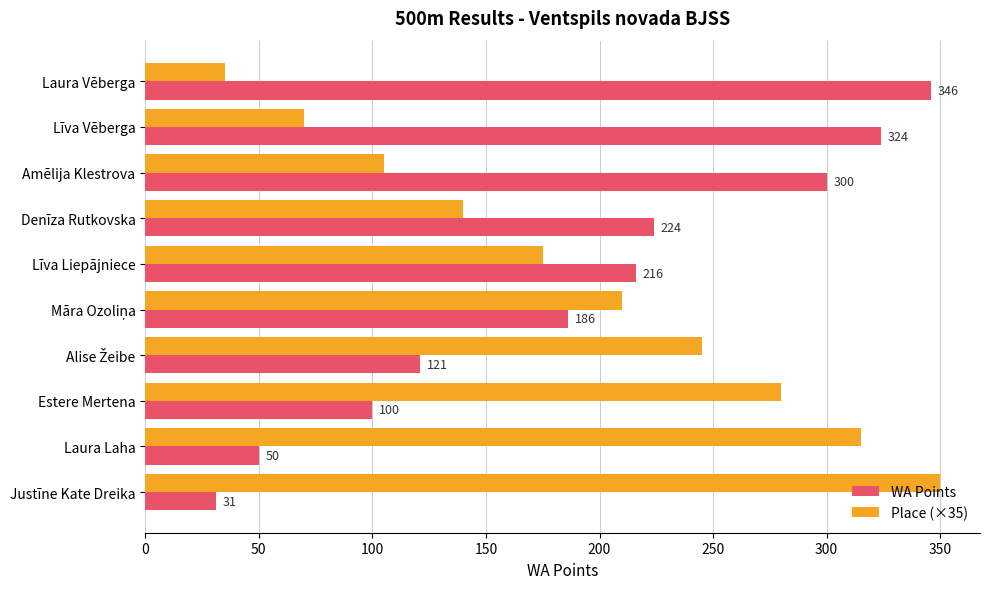

What is the sum of all WA Points values?

1898